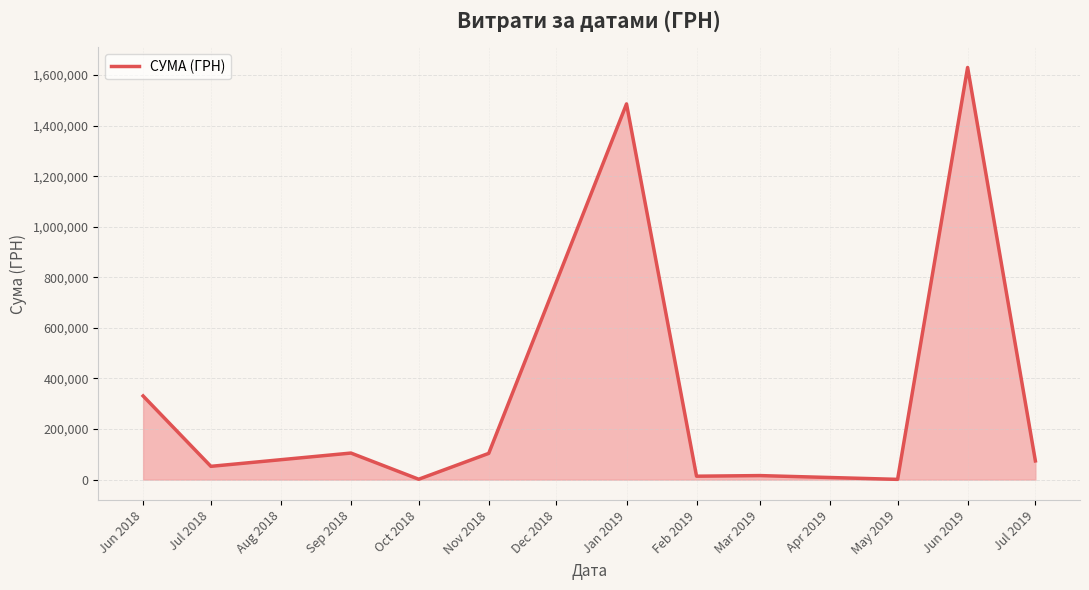

Is it true that the value at Jun 2019 is 2124951.4?

False